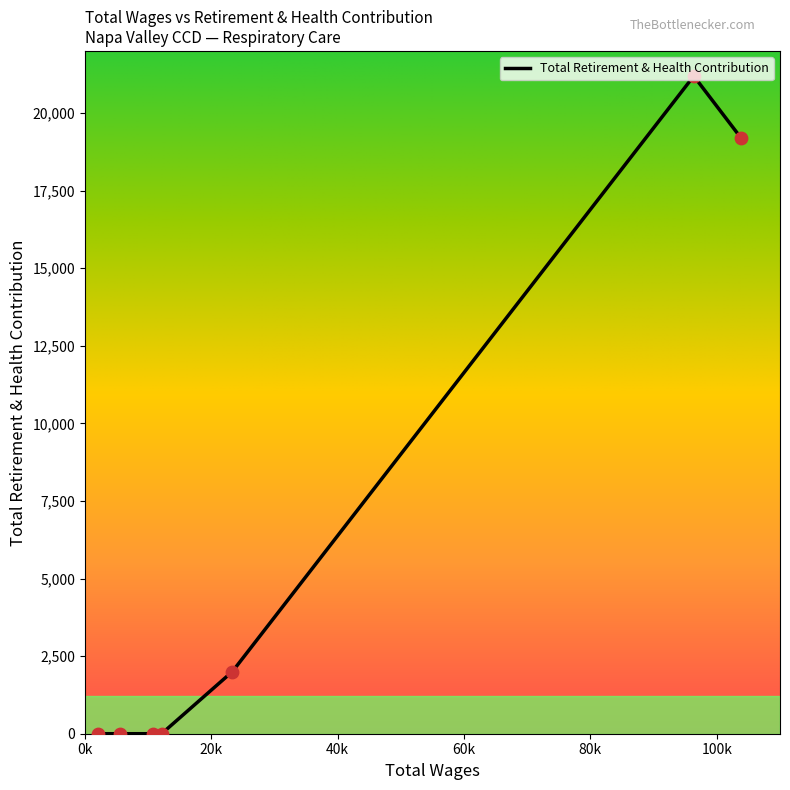

What is the difference between the maximum and minimum values?

21191